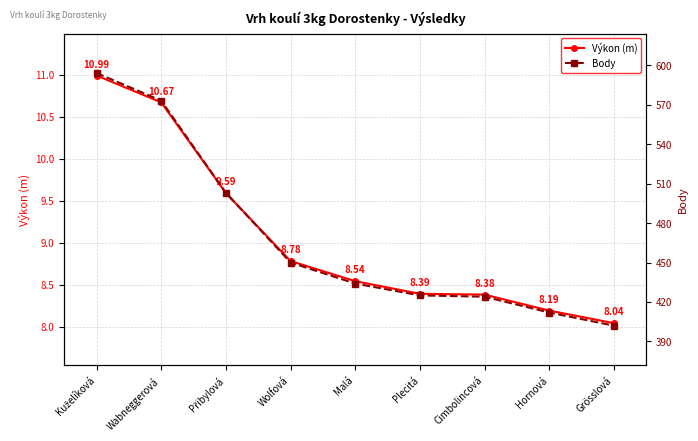

At which label is Výkon (m) closest to 9?

Wolfová